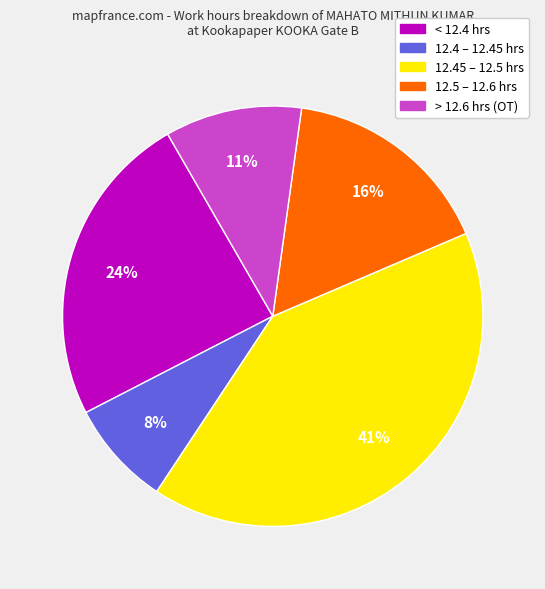

Is there any slice that represents more than half of the pie?

No